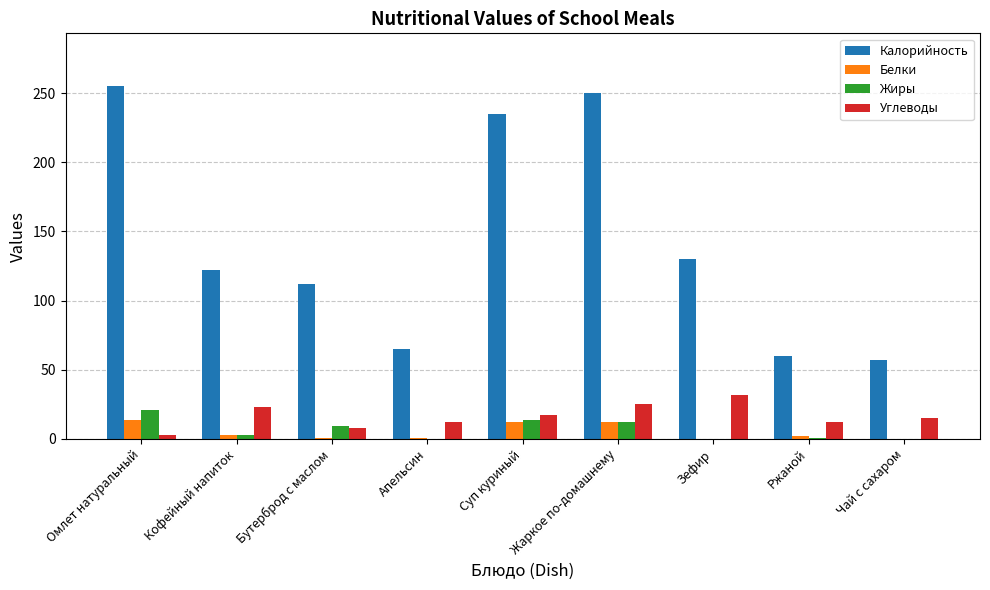

How many distinct data groups are displayed?

4